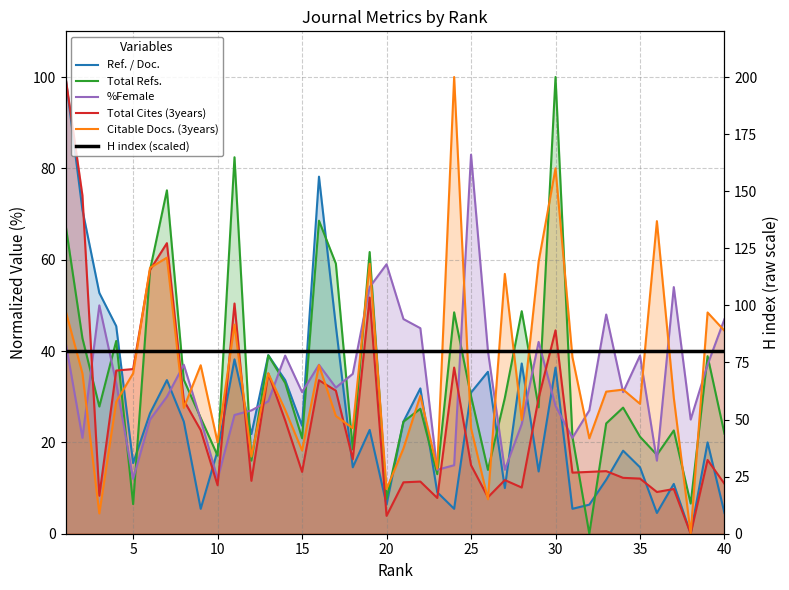

Which series has the largest total across all categories?

Citable Docs. (3years)